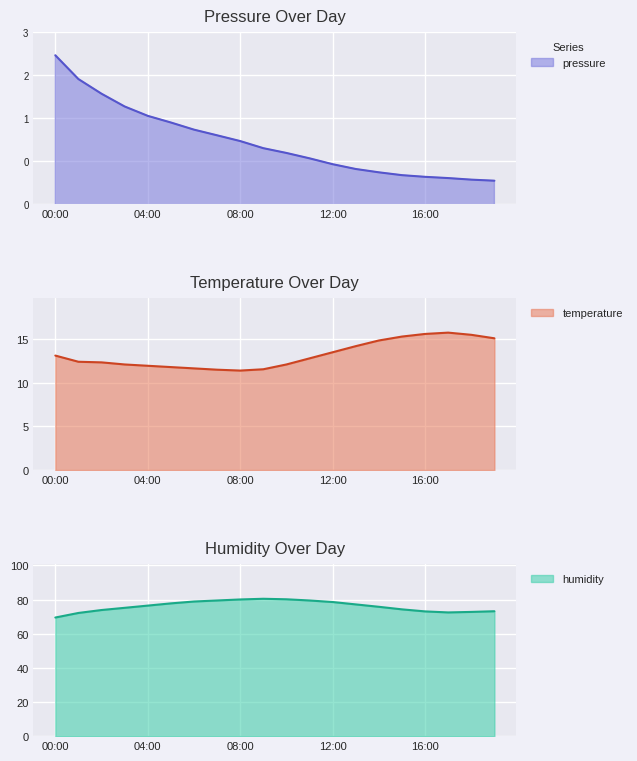

True or false: pressure and humidity cross at least once.

False